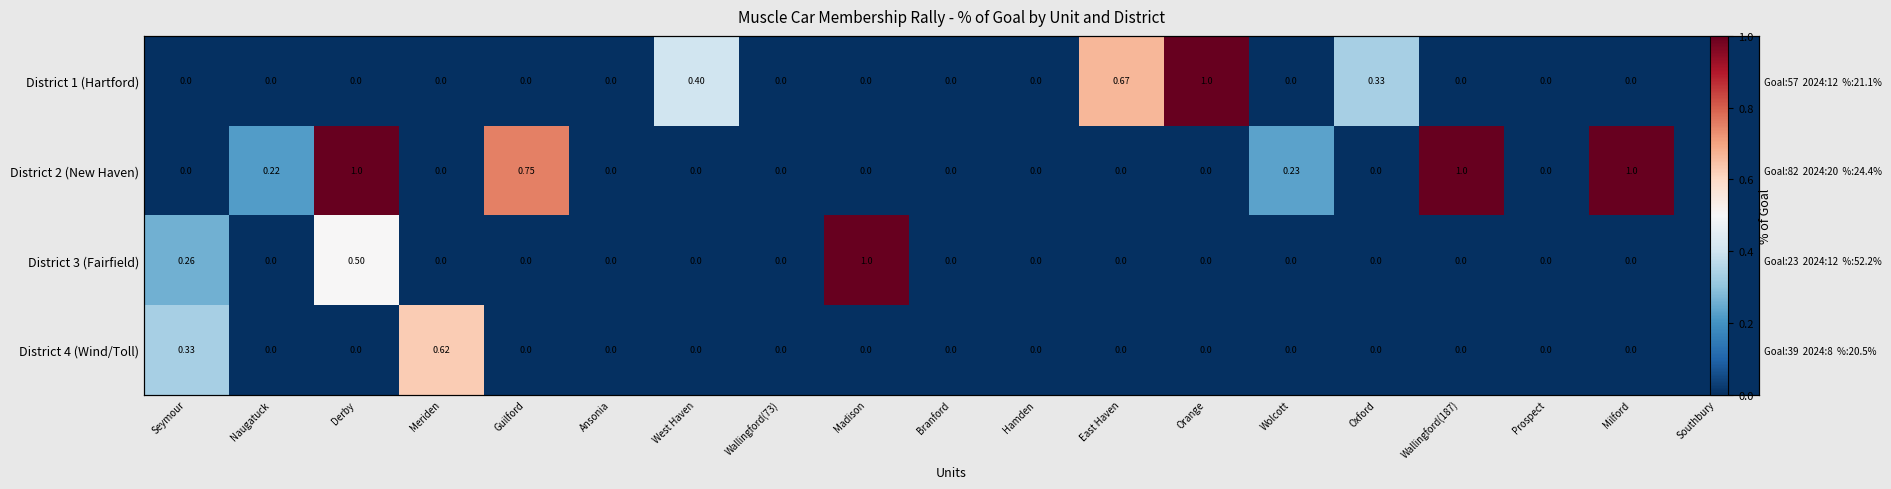

Which category has the highest value across all series?

Orange